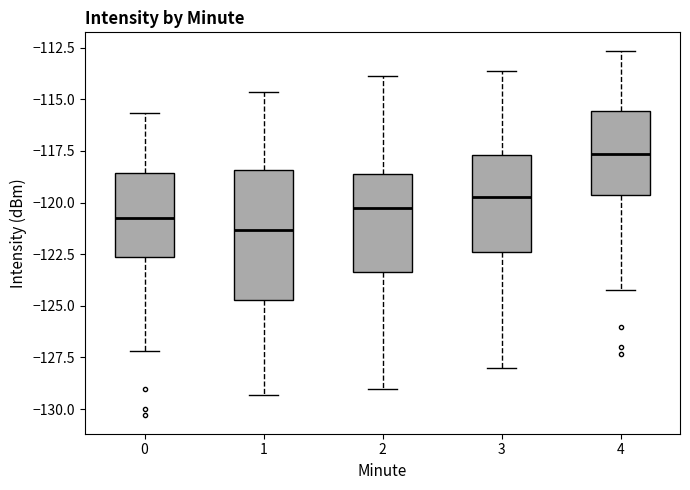

Reading left to right, transcribe this box plot: for each box, give where its median line is, the range the box spans, and where its two whiskers end, as read against the y-axis. The values are not printed on the chart, so give them approximately, as read against the axis.

0: median -121.0, box -122.5 to -118.5, whiskers -127.0 to -115.5
1: median -121.5, box -124.5 to -118.5, whiskers -129.5 to -114.5
2: median -120.5, box -123.5 to -118.5, whiskers -129.0 to -114.0
3: median -119.5, box -122.5 to -117.5, whiskers -128.0 to -113.5
4: median -117.5, box -119.5 to -115.5, whiskers -124.0 to -112.5